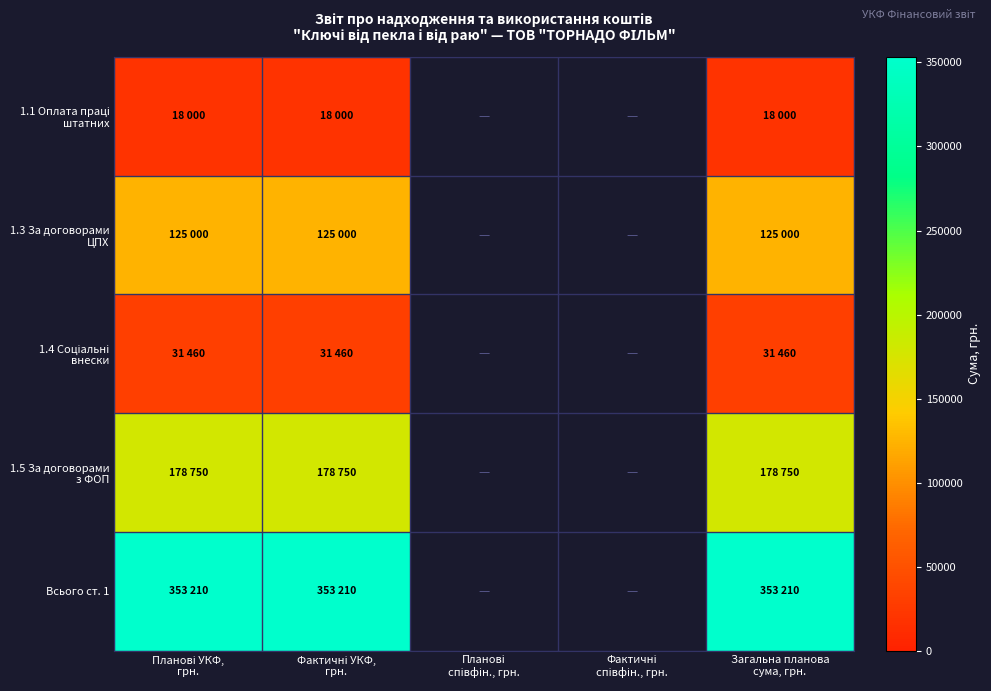

Which series has the widest spread of values?

1.1 Оплата праці штатних